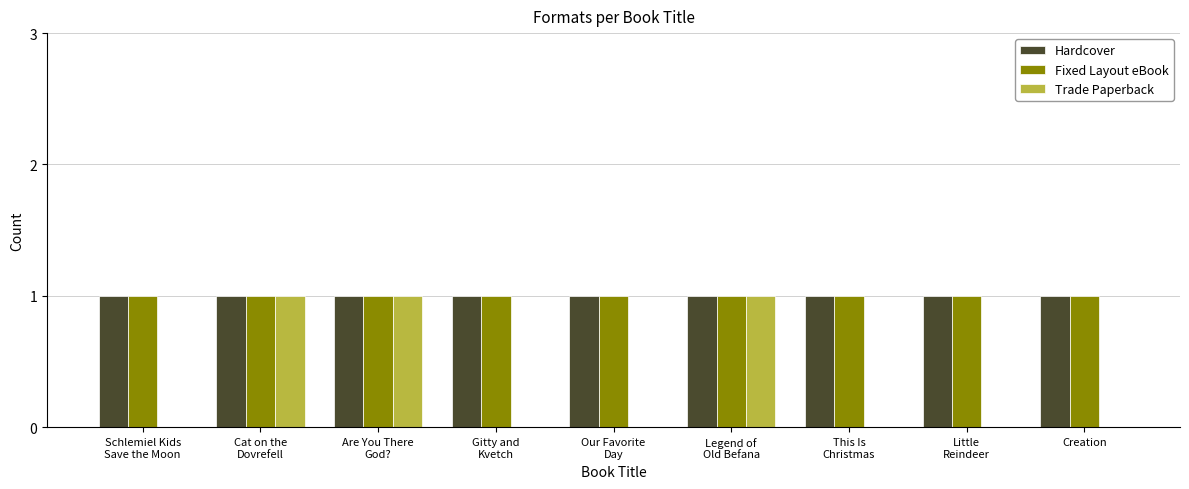

Reading left to right, extract all data points from this chart.

Hardcover: 1	1	1	1	1	1	1	1	1
Fixed Layout eBook: 1	1	1	1	1	1	1	1	1
Trade Paperback: 0	1	1	0	0	1	0	0	0